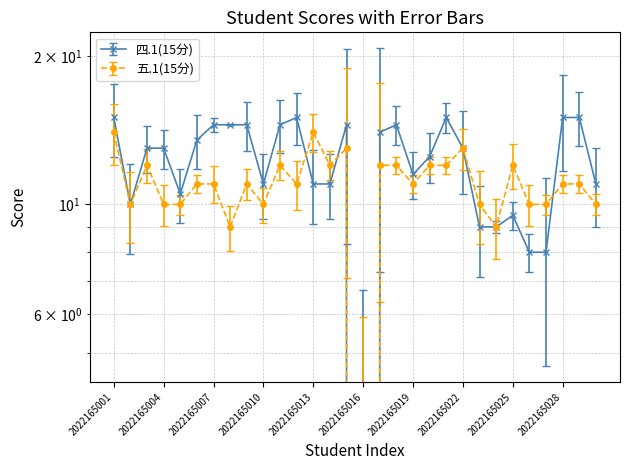

How many values in 四.1(15分) are above zero?

29